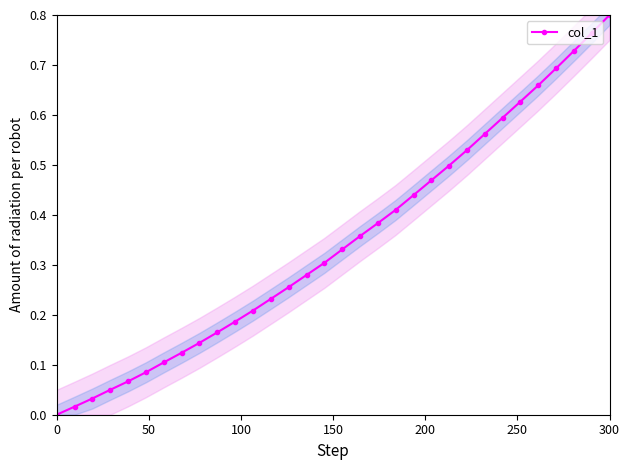

Count the number of data series in this chart.

1